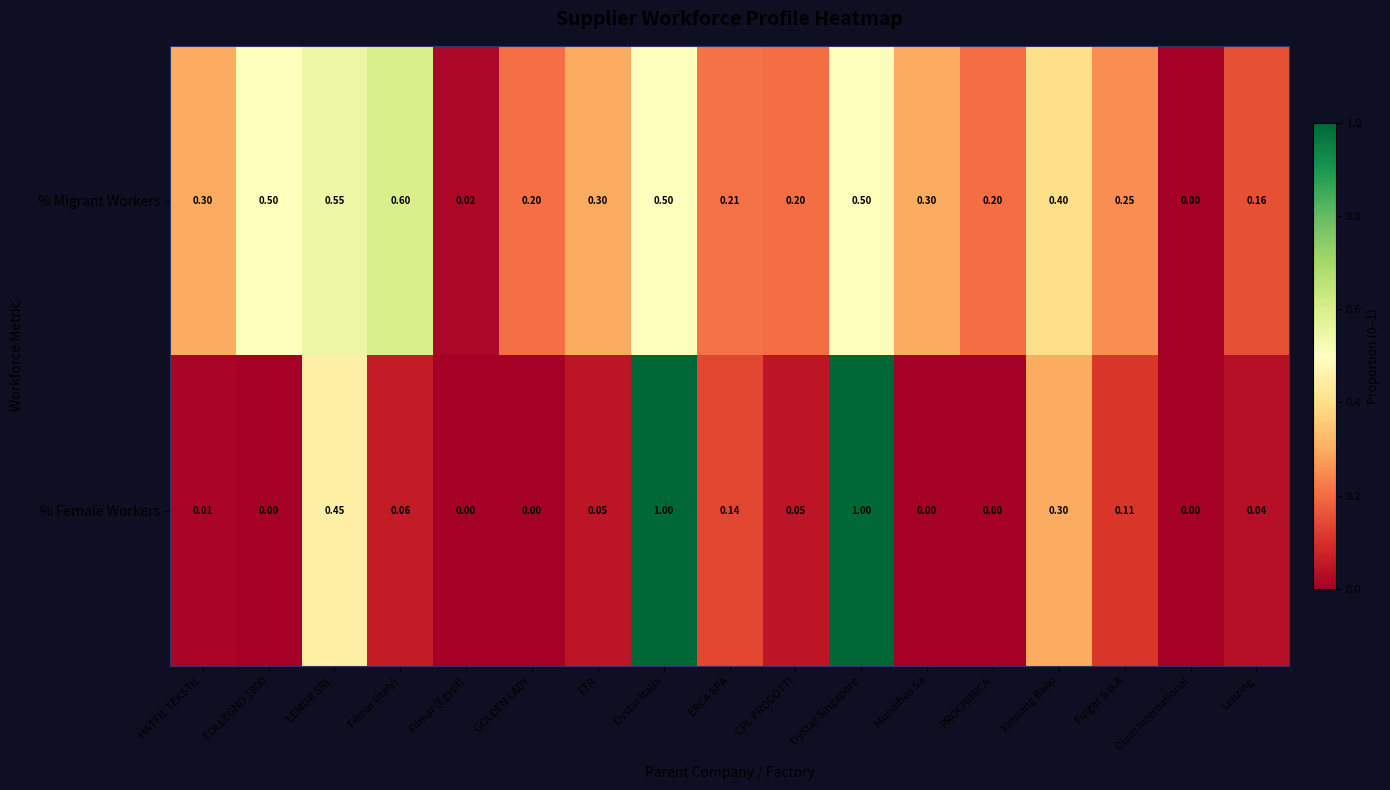

How many categories are shown in the chart?

17